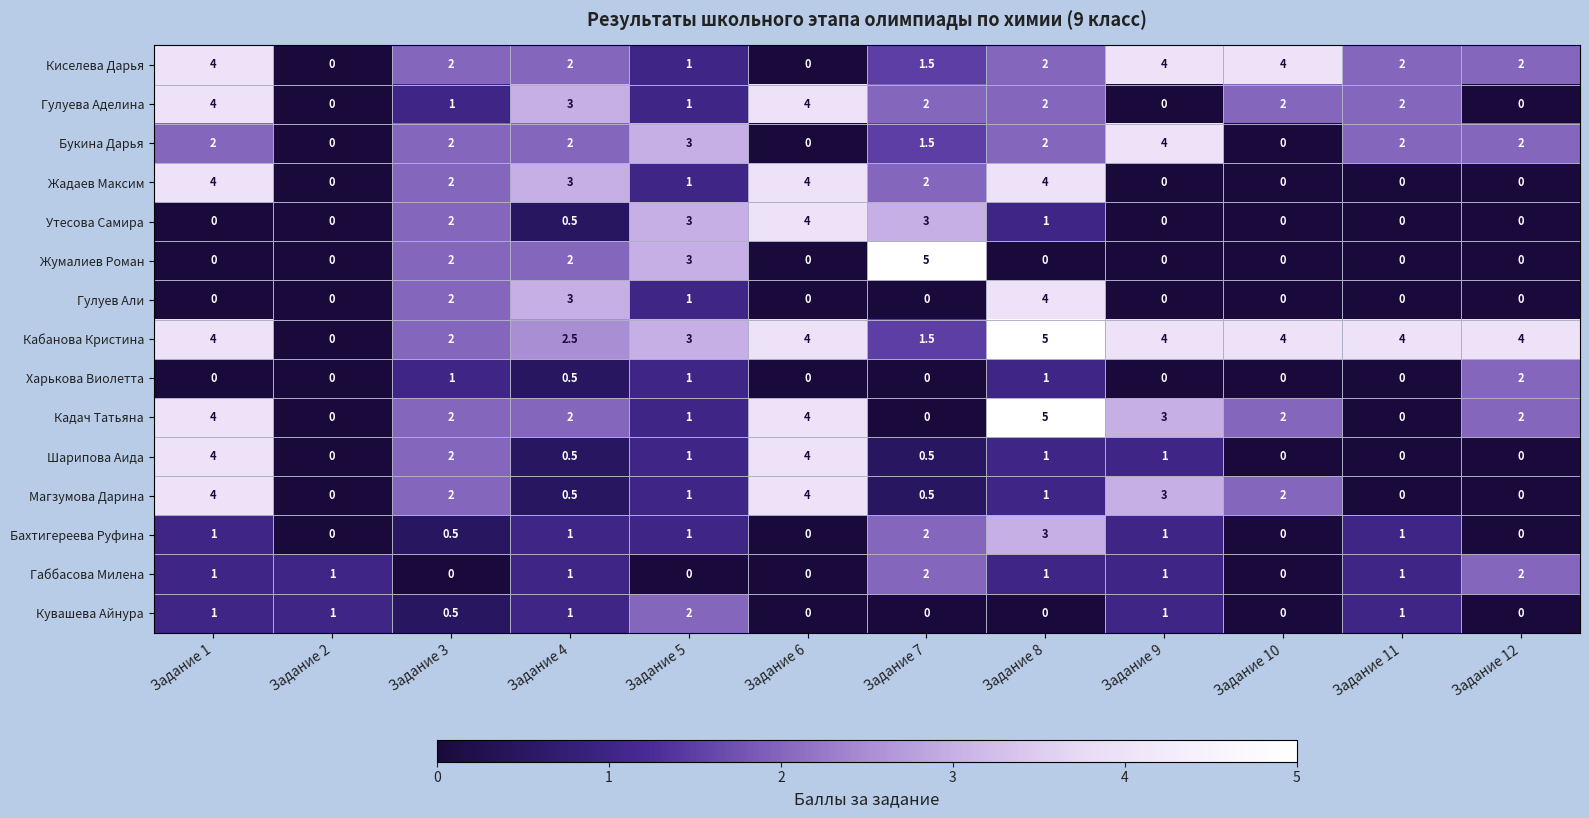

Between Задание 7 and Задание 9, which series saw the biggest shift?

Жумалиев Роман